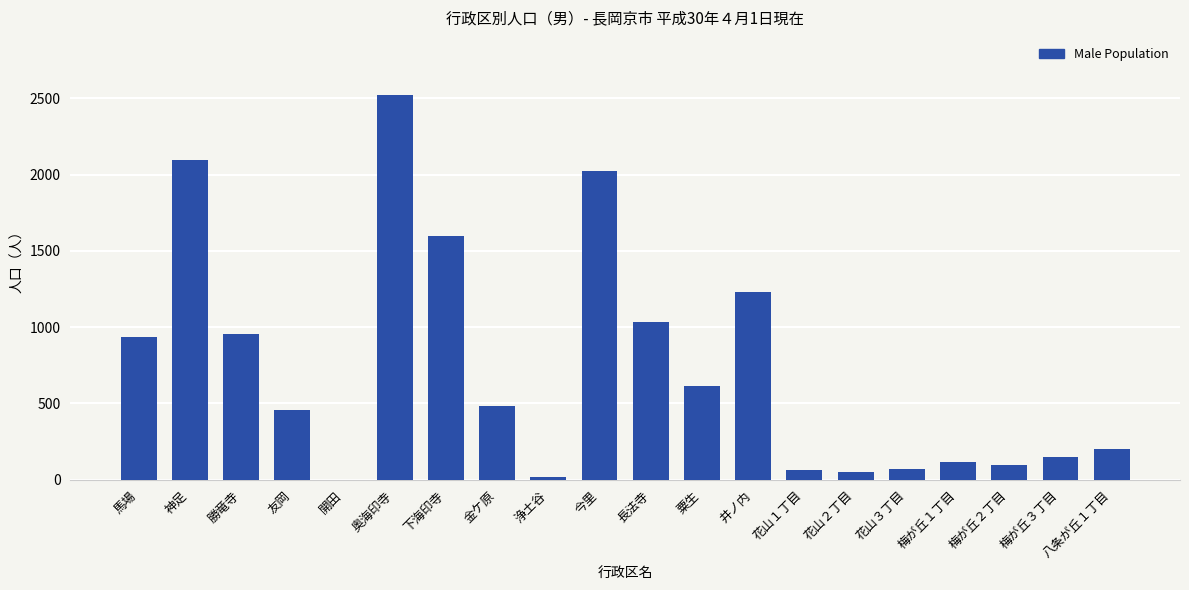

What is the average value?

736